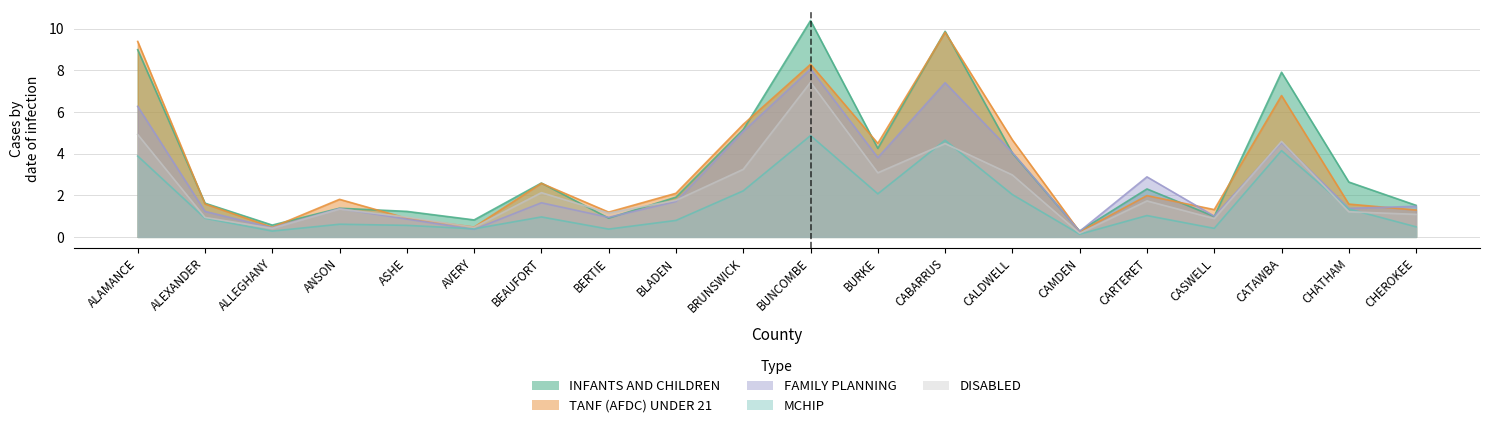

True or false: INFANTS AND CHILDREN and MCHIP cross at least once.

False